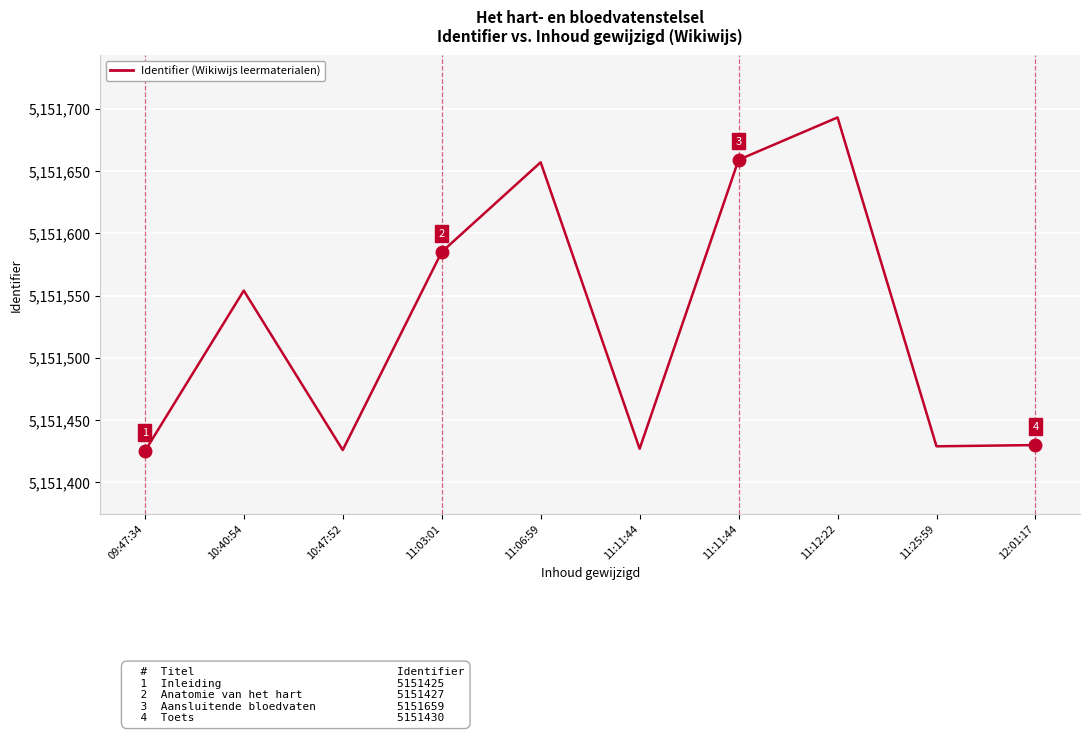

How many lines are shown in the chart?

1